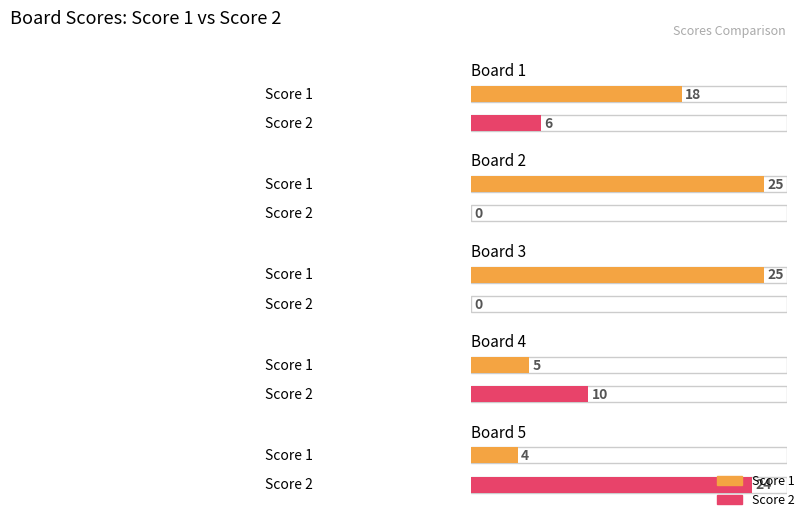

What is the sum of all Score 1 values?

77